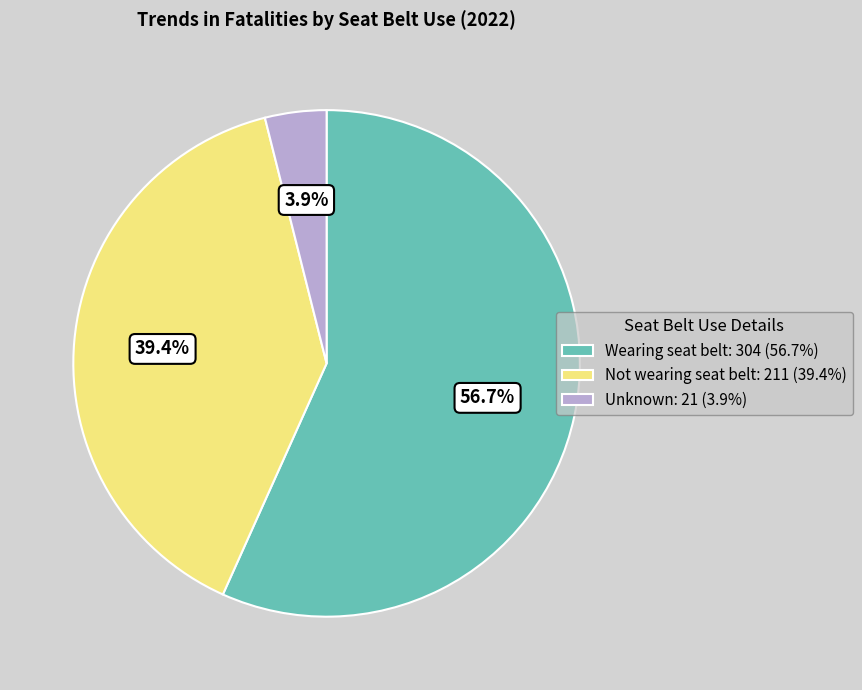

What is the smallest slice in the pie chart?

Unknown